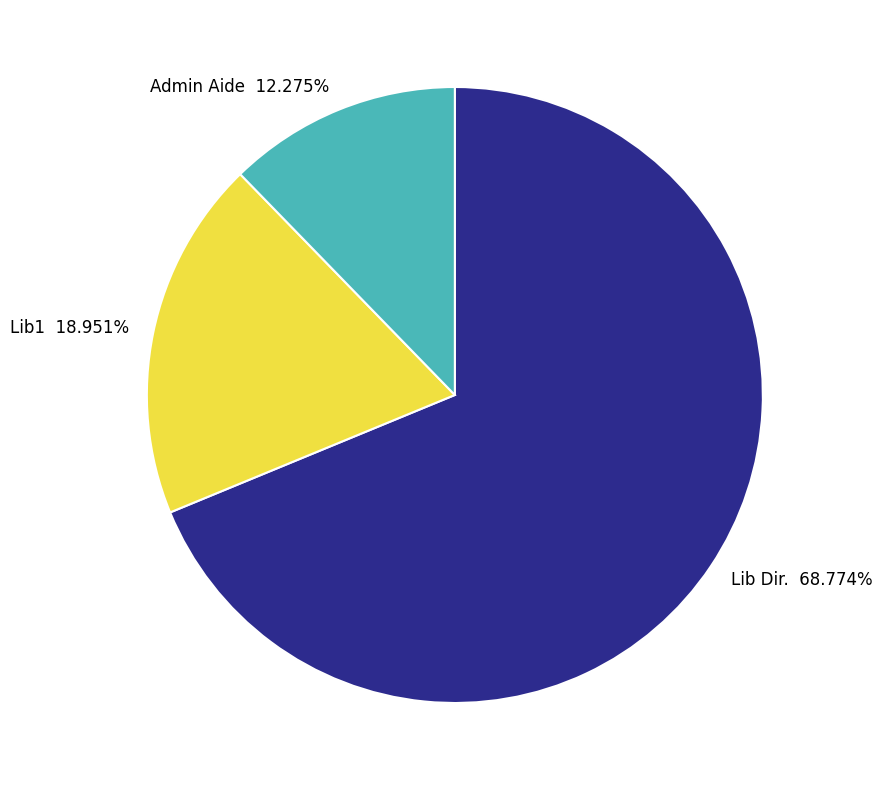

What is the ratio of the value at Admin Aide to the value at Lib1?

0.6